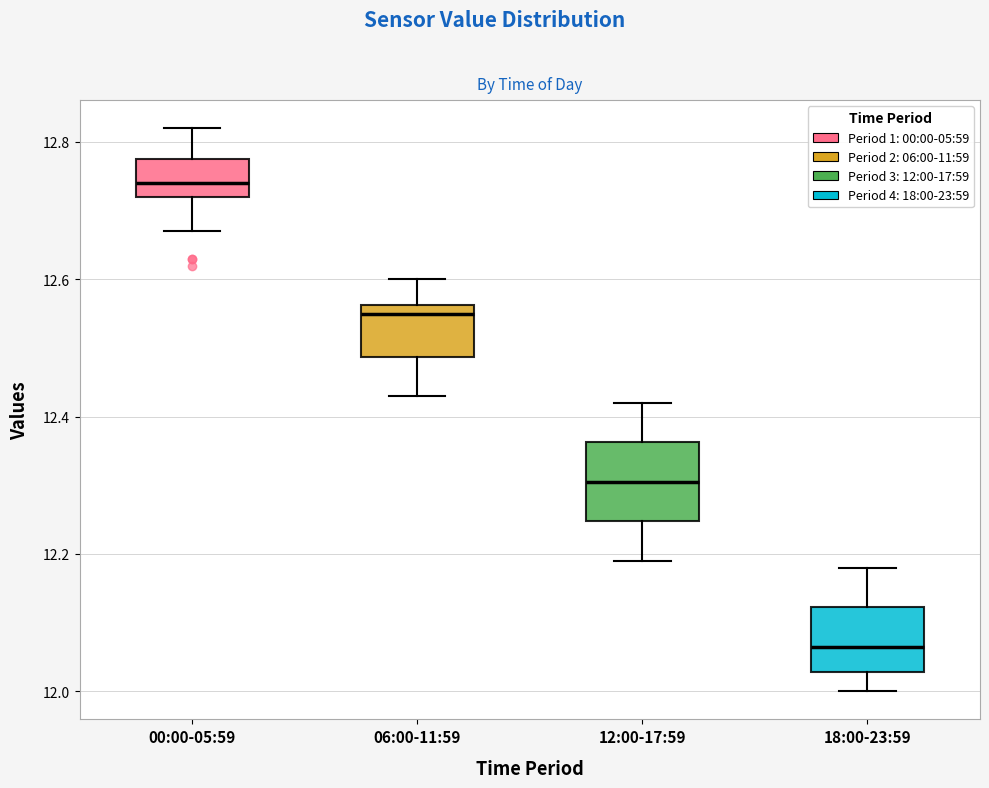

Reading left to right, read every box against the y-axis: the position of its median line, the range the box covers, and the ends of its whiskers. The values are not printed on the chart, so give them approximately, as read against the axis.

00:00-05:59: median 12.74, box 12.72 to 12.78, whiskers 12.68 to 12.82
06:00-11:59: median 12.56 (just below the box's upper edge), box 12.48 to 12.56, whiskers 12.44 to 12.60
12:00-17:59: median 12.30, box 12.24 to 12.36, whiskers 12.20 to 12.42
18:00-23:59: median 12.06, box 12.02 to 12.12, whiskers 12.00 to 12.18